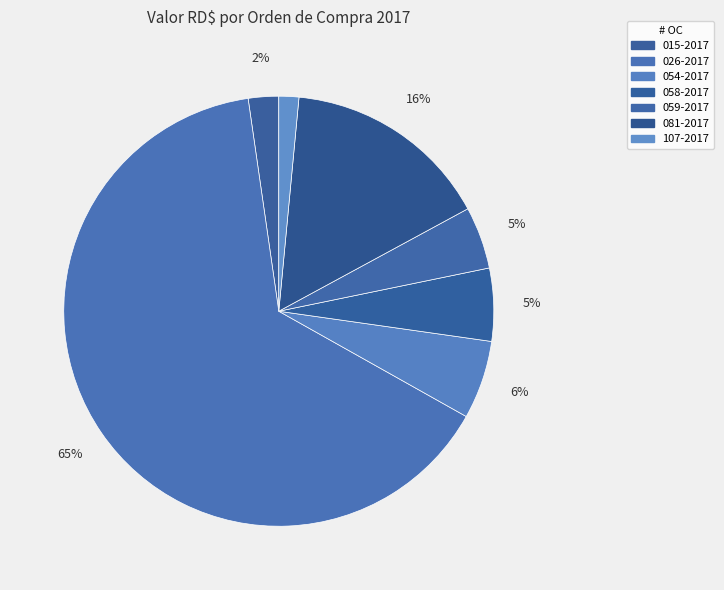

Count the number of slices in the pie.

7